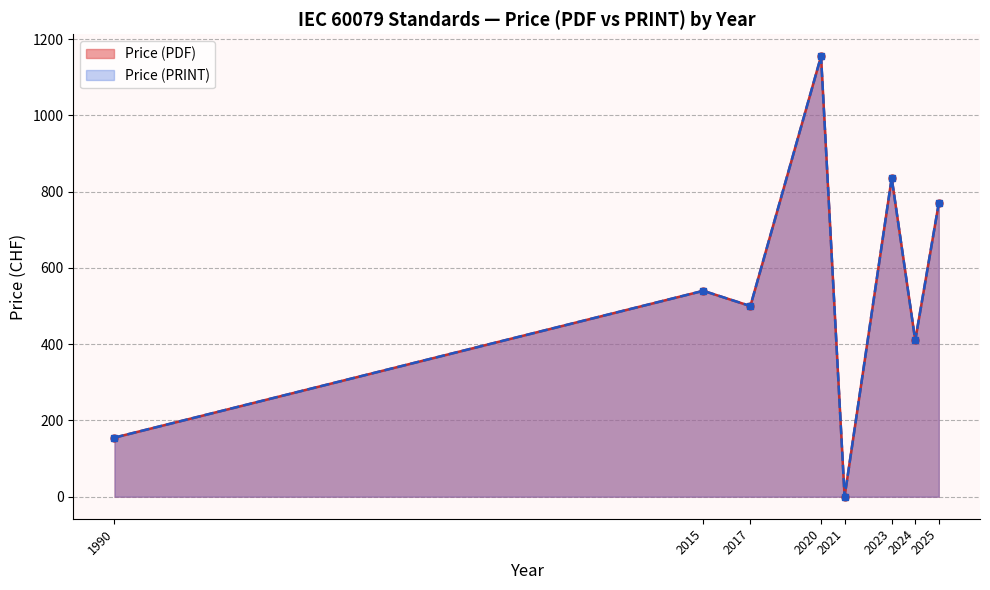

True or false: Price (PDF) and Price (PRINT) intersect in this chart.

False